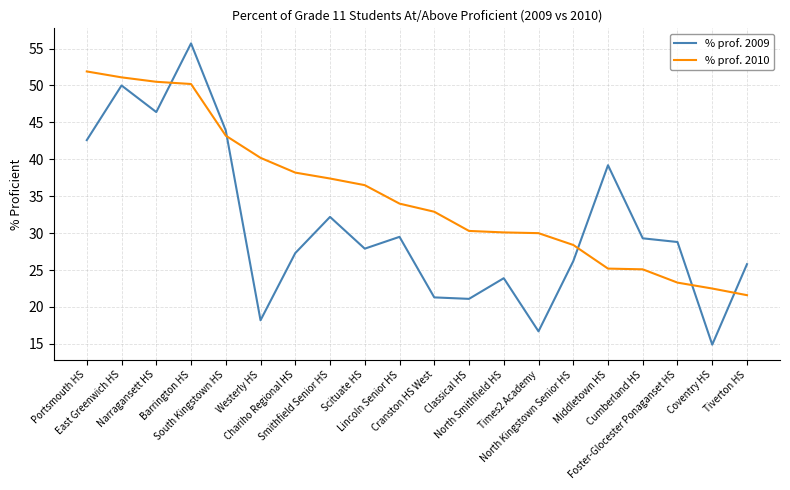

What are all the series names shown in the legend?

% prof. 2009, % prof. 2010